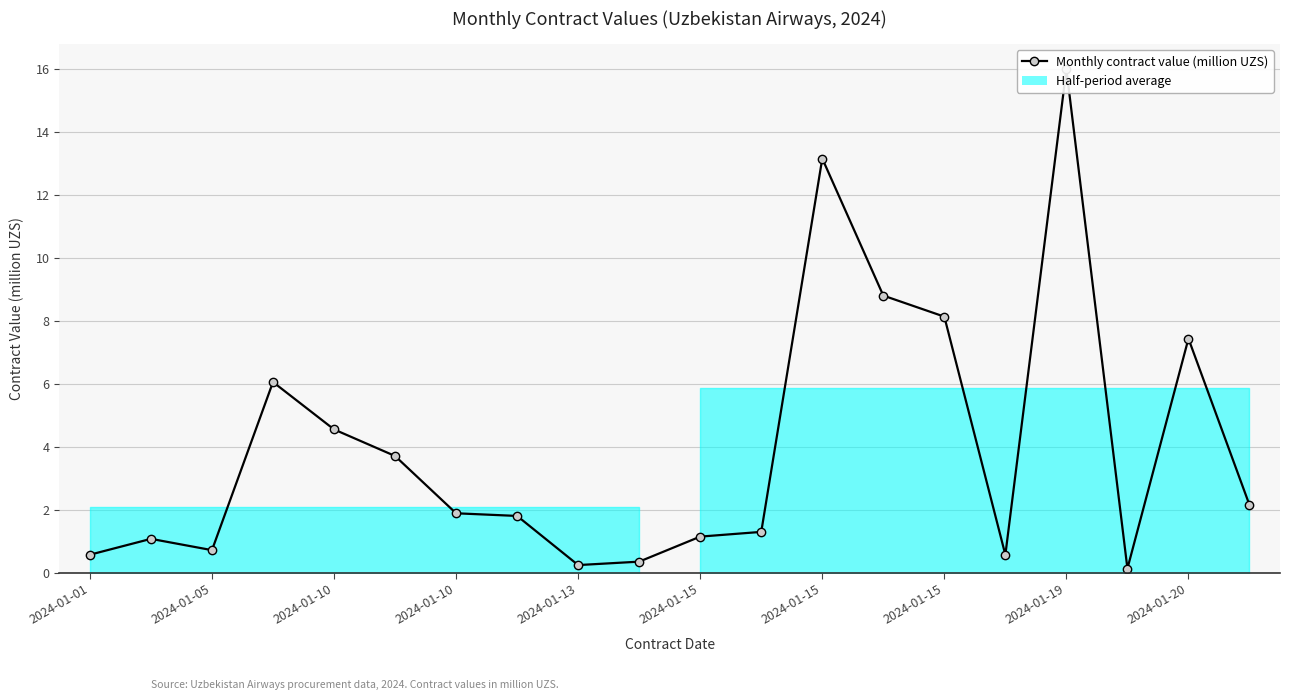

What is the smallest value displayed?

0.1